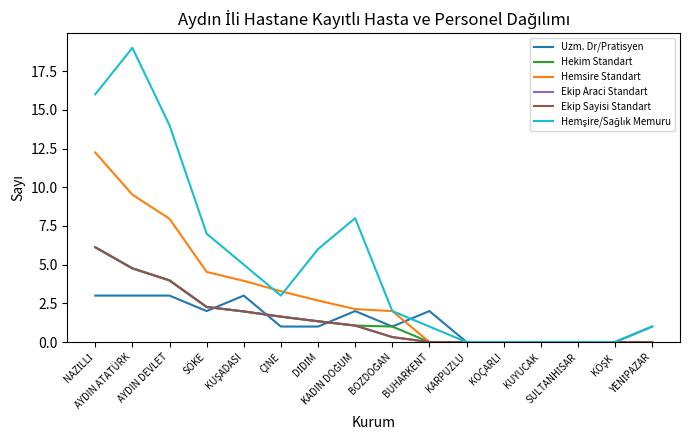

How many lines are shown in the chart?

6